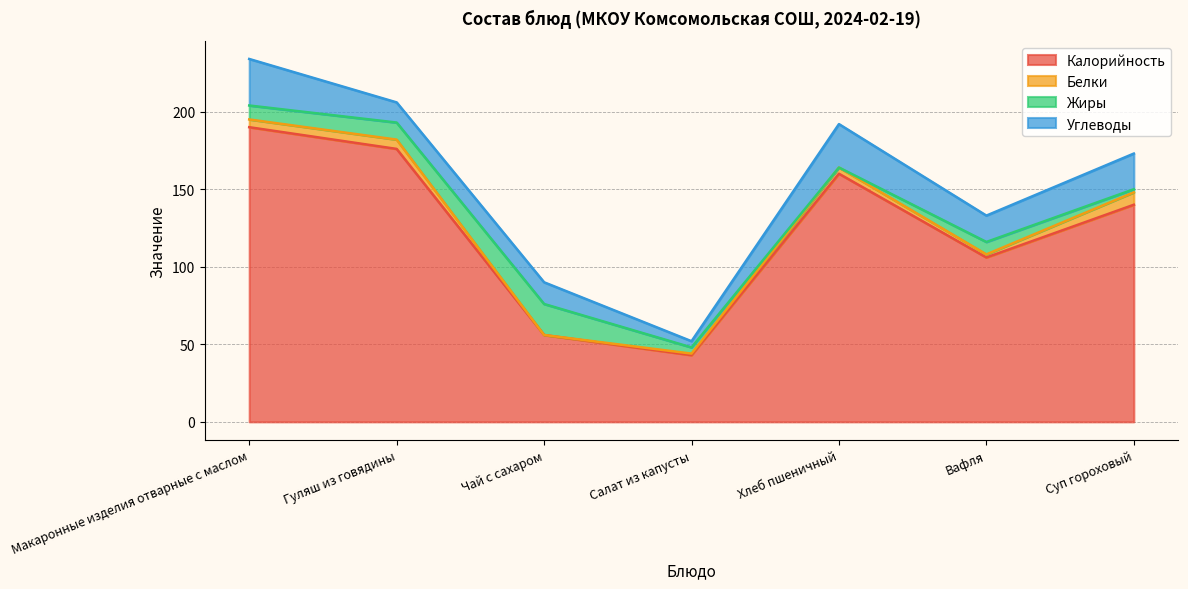

What is the greatest value displayed?

190